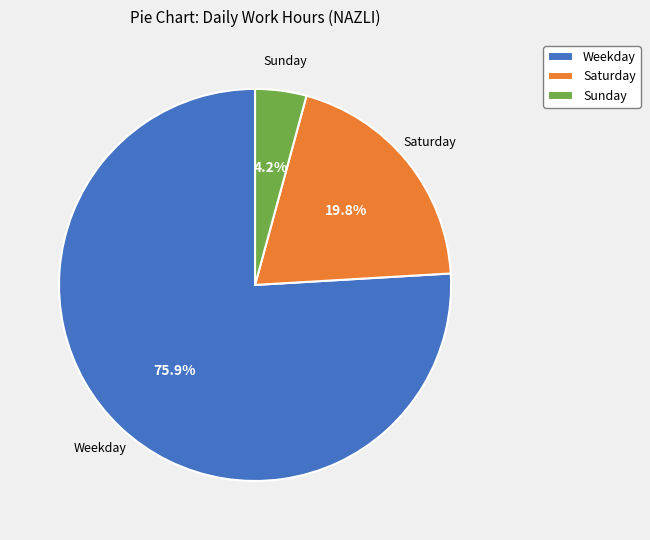

How many segments does this pie chart have?

3